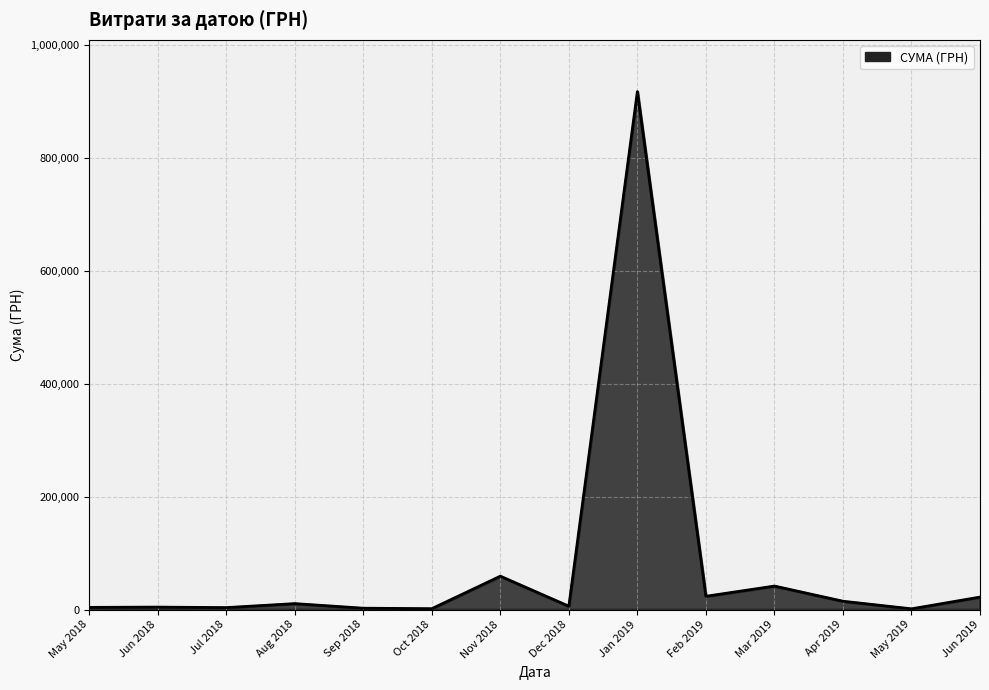

How many lines are shown in the chart?

1